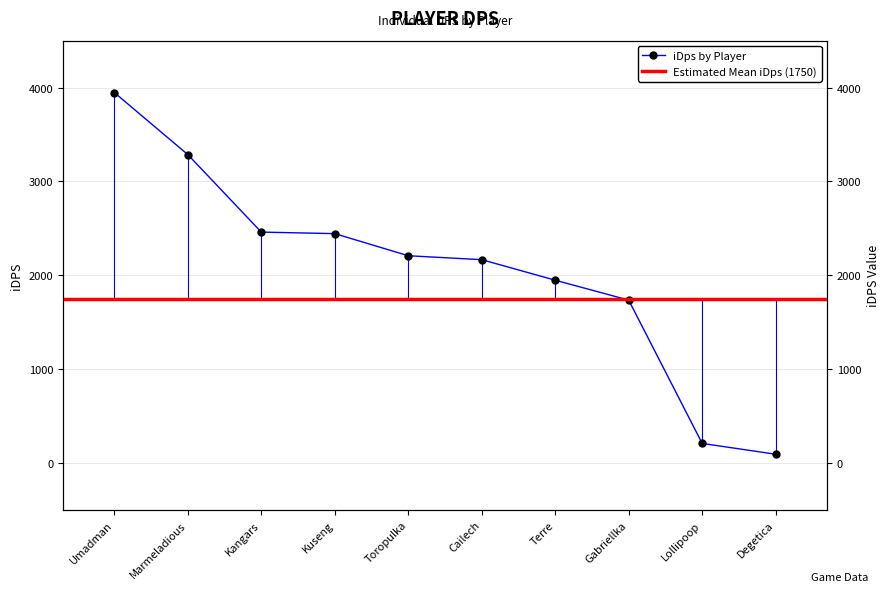

Reading left to right, extract all data points from this chart.

3947.2	3286.0	2460.1	2443.8	2208.2	2166.2	1947.4	1735.2	208.2	93.0